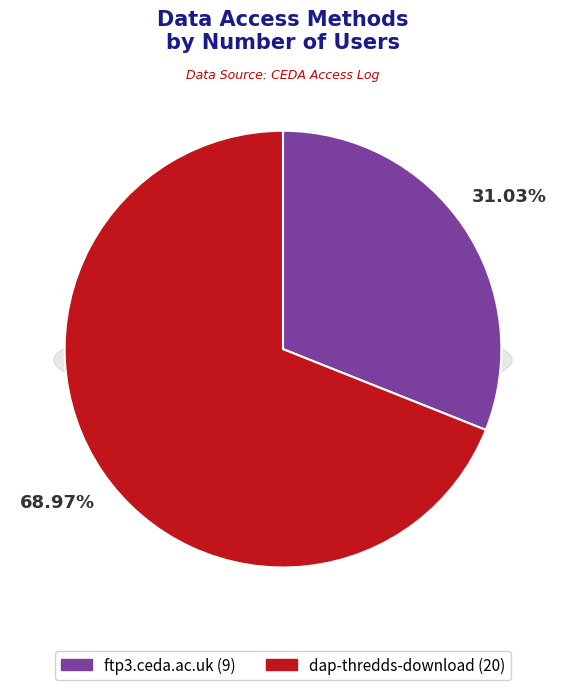

What is the largest slice in the pie chart?

dap-thredds-download